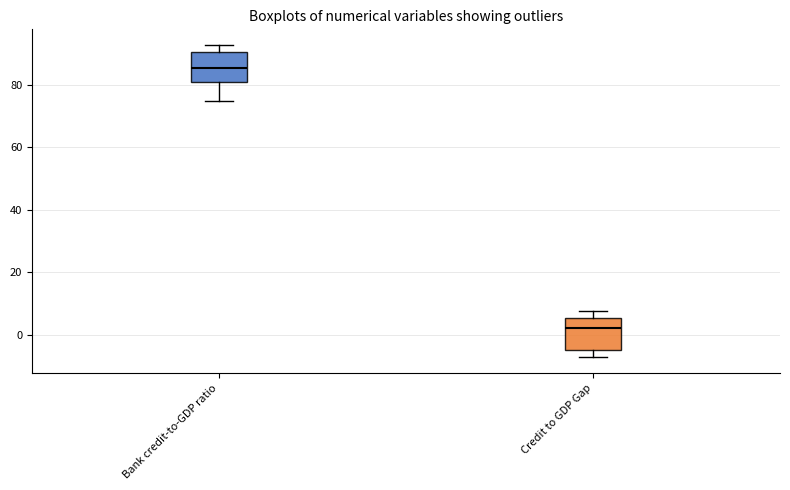

Where does the lower whisker of the box for Credit to GDP Gap end on the y-axis? The values are not printed on the chart, so give them approximately, as read against the axis.

-8